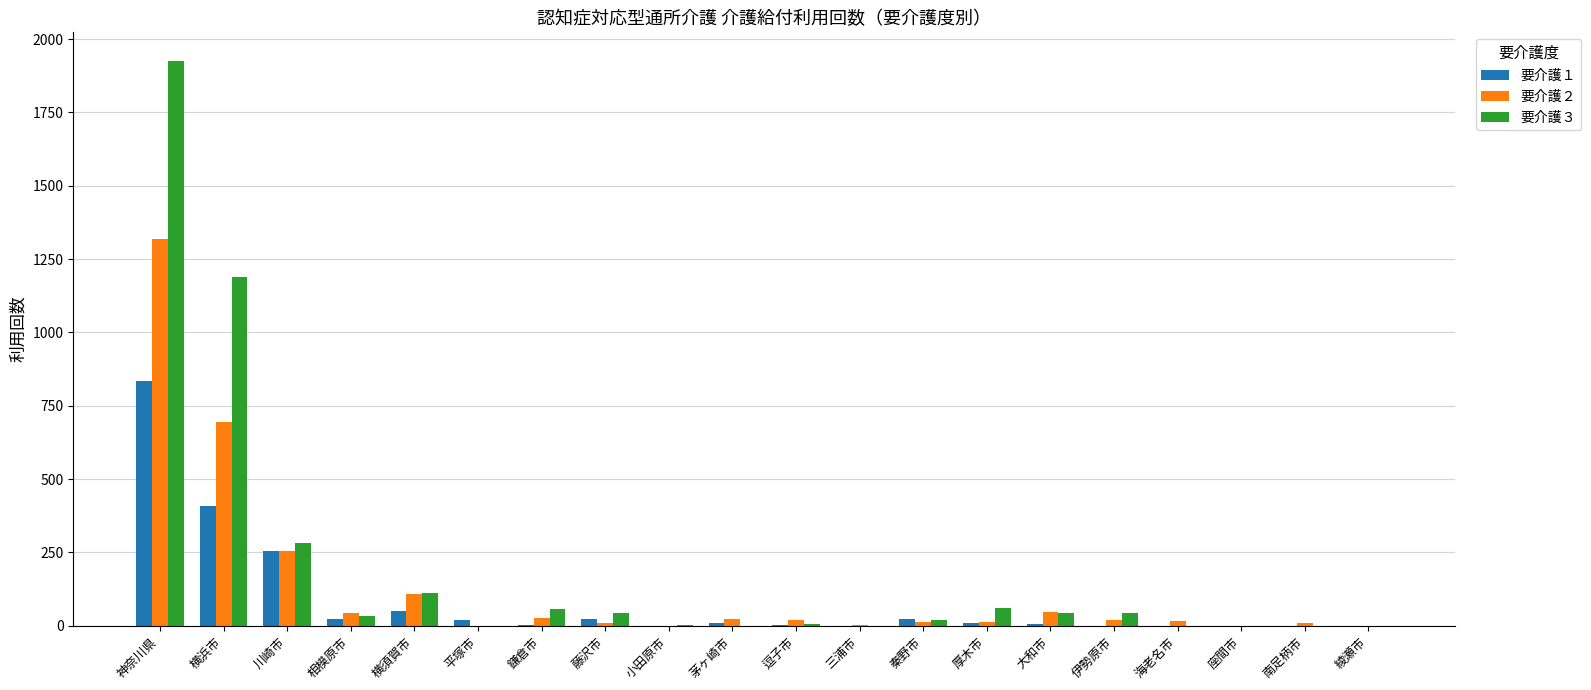

What is the sum of all 要介護３ values?

3820